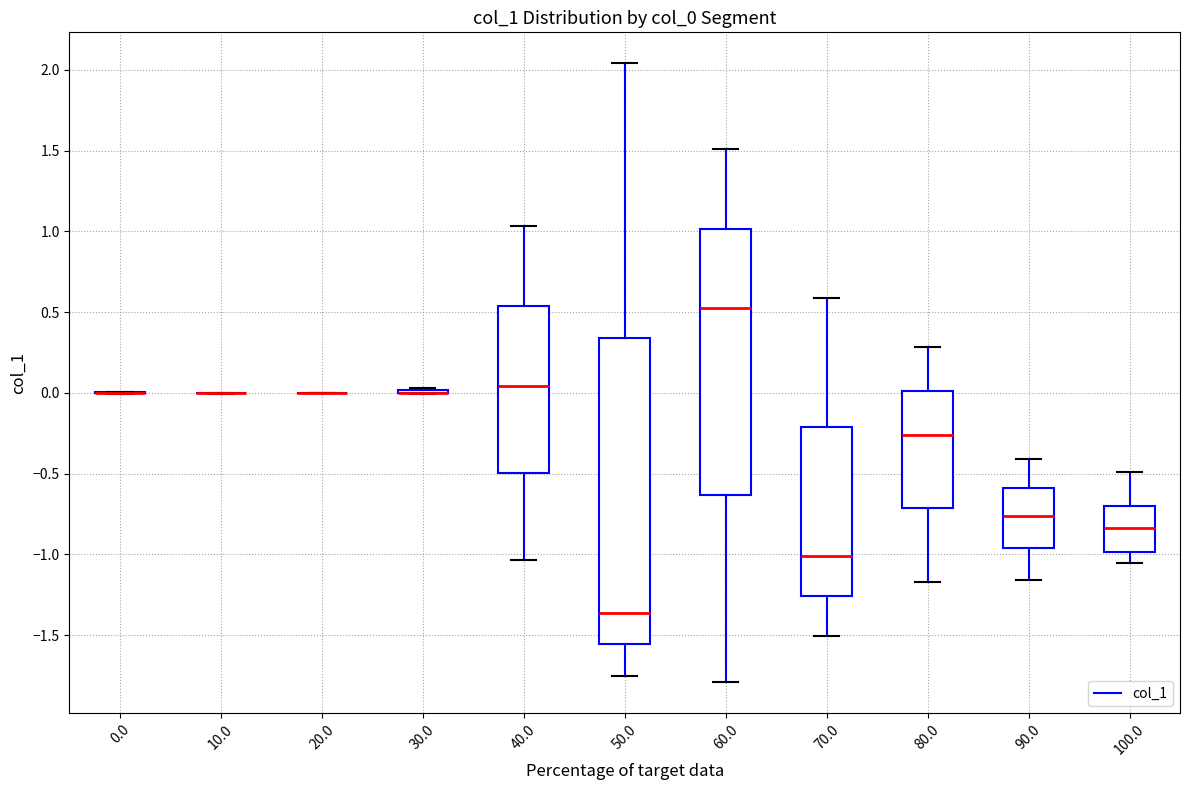

Comparing the boxes themselves (not the whiskers), which one is the tallest?

50.0